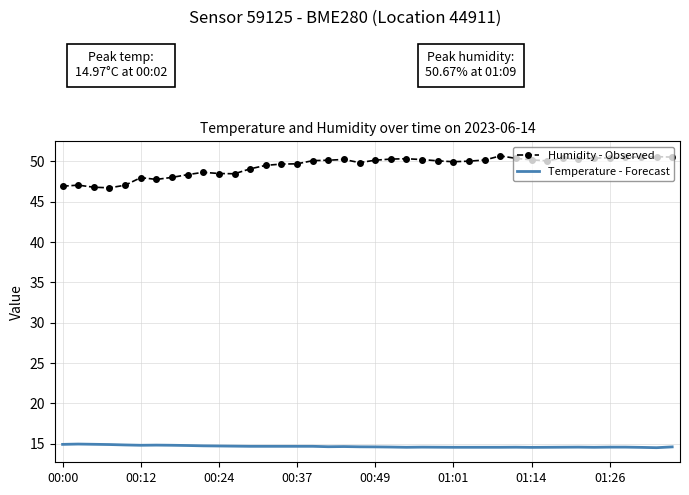

Which series has the largest total across all categories?

Humidity - Observed